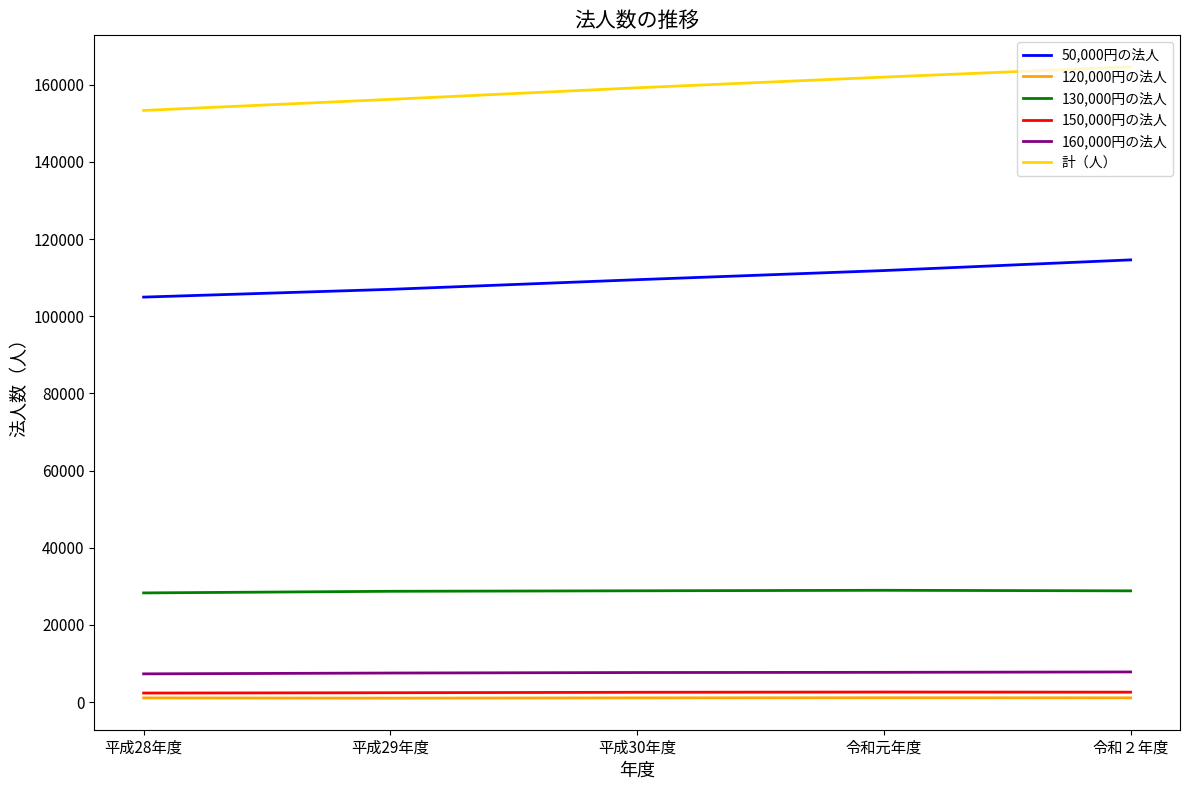

Which series has the largest total across all categories?

計（人）